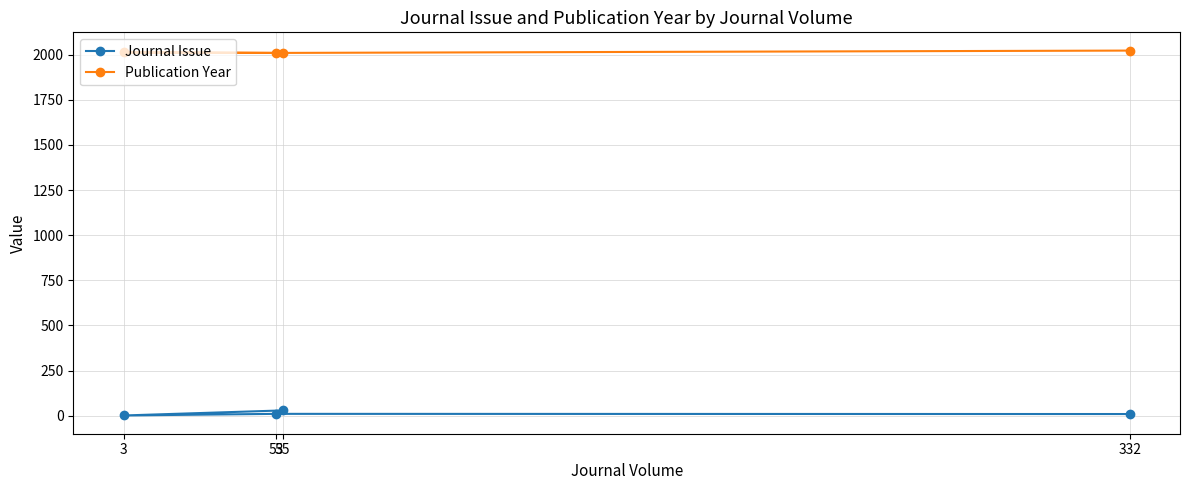

Between 55 and 53, which is larger?

55